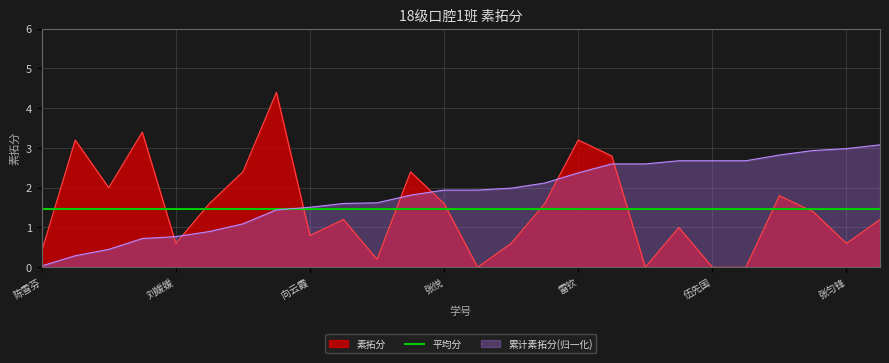

How many interior local peaks (higher than both neighbors) does the data have?

8